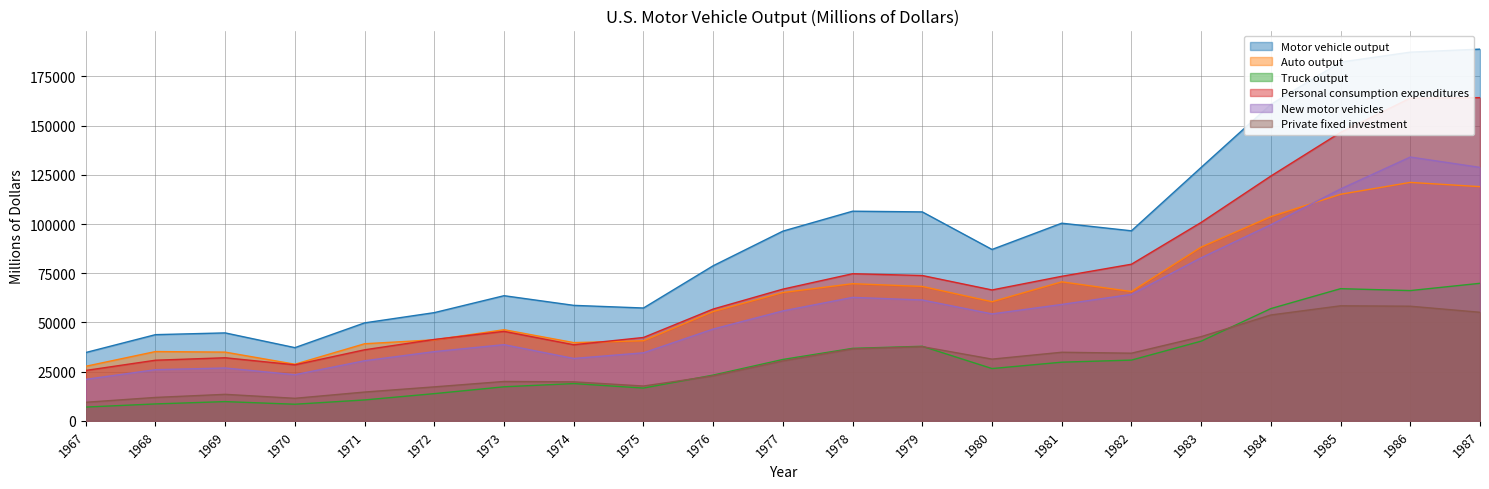

True or false: New motor vehicles and Truck output intersect in this chart.

False